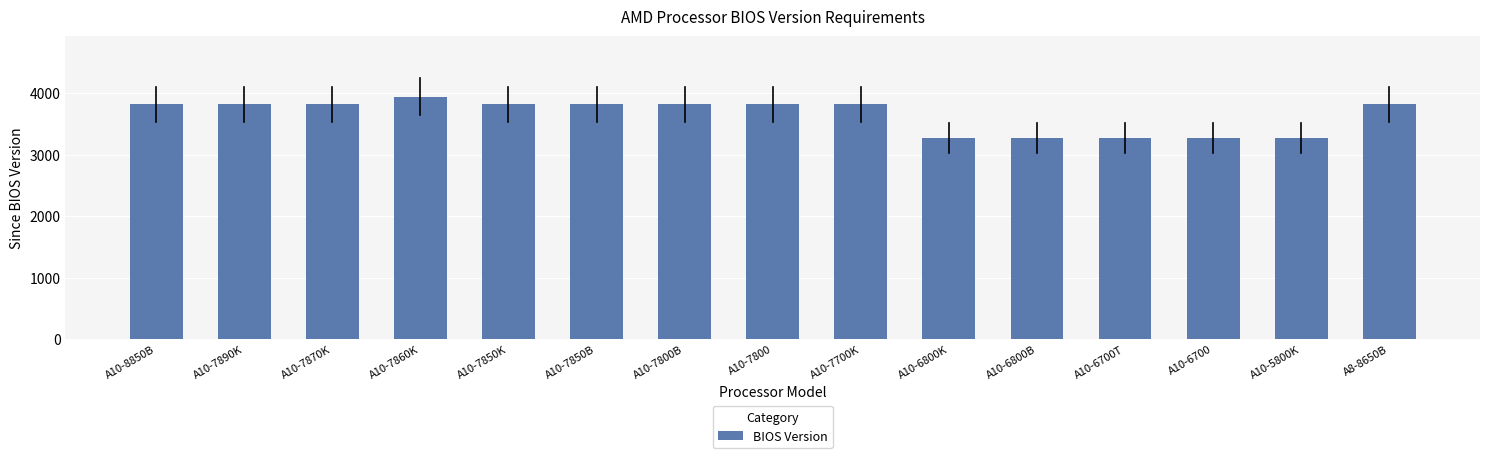

At which category does the chart reach its peak across all series?

A10-7860K